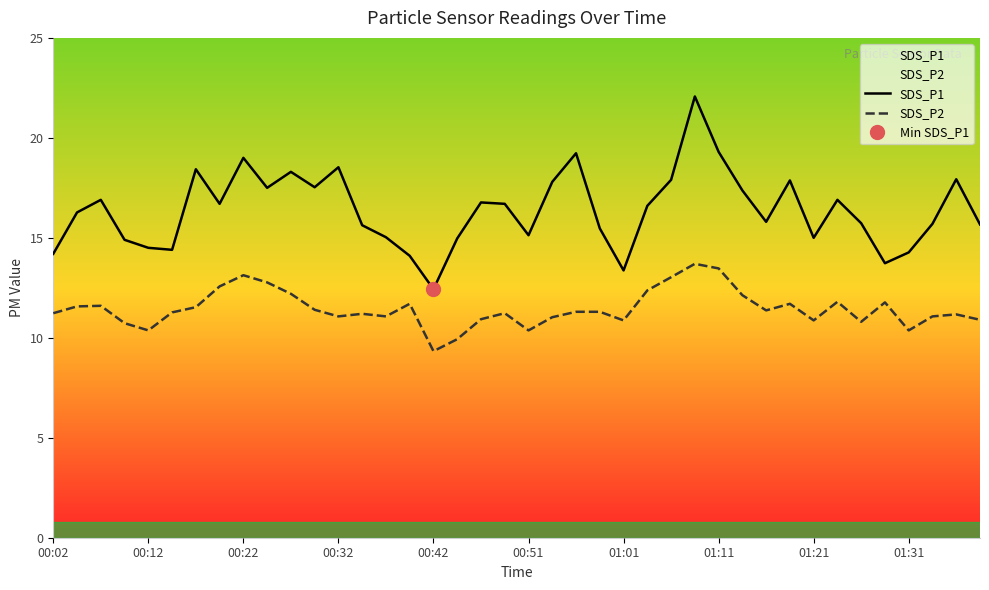

The SDS_P2 series shows 11.3 at 23. True or false?

True